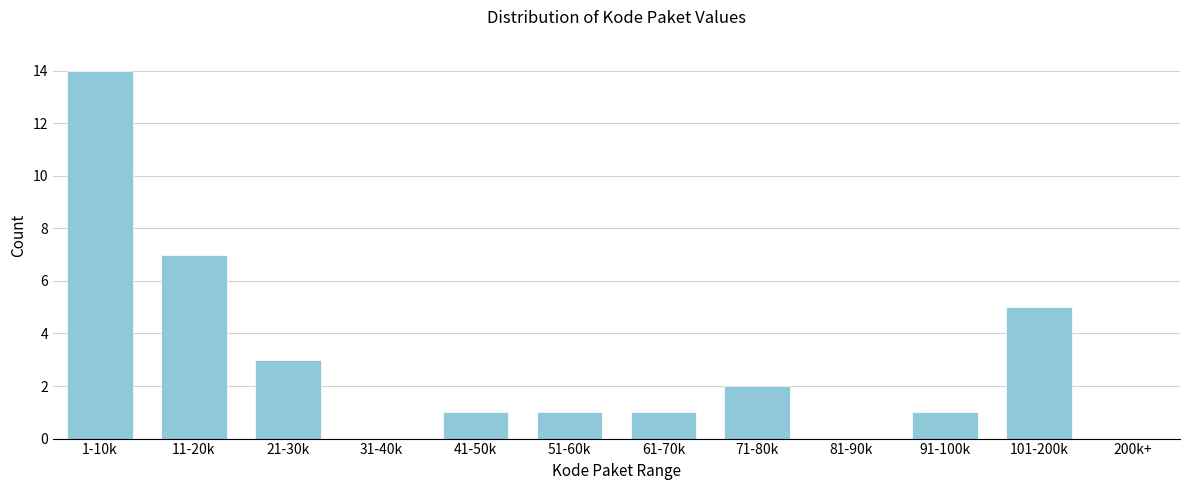

Reading left to right, what are all the values shown in this chart?

1-10k=14	11-20k=7	21-30k=3	31-40k=0	41-50k=1	51-60k=1	61-70k=1	71-80k=2	81-90k=0	91-100k=1	101-200k=5	200k+=0